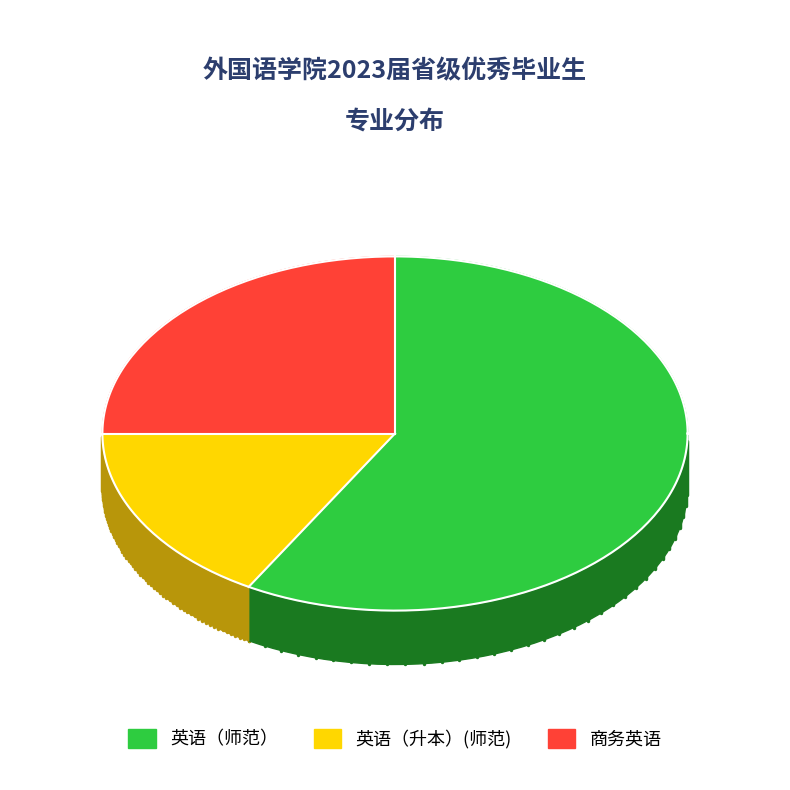

How much of the chart is everything except 英语（升本）(师范)?

83.3%